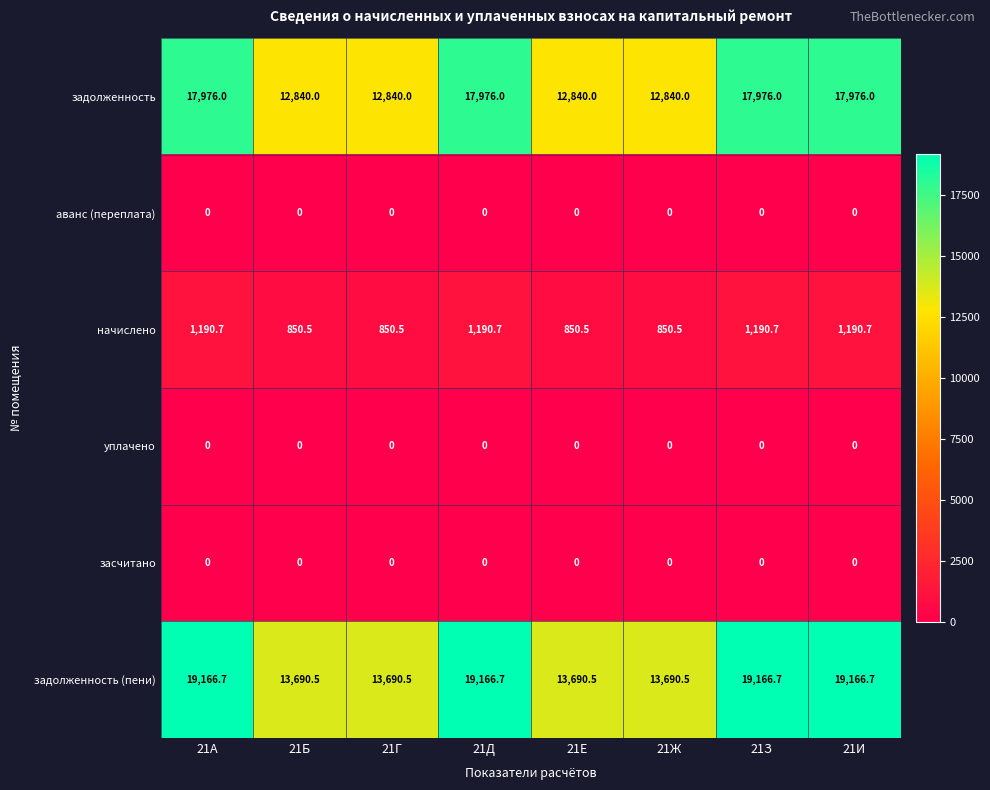

At how many categories does at least one series exceed 10470?

8